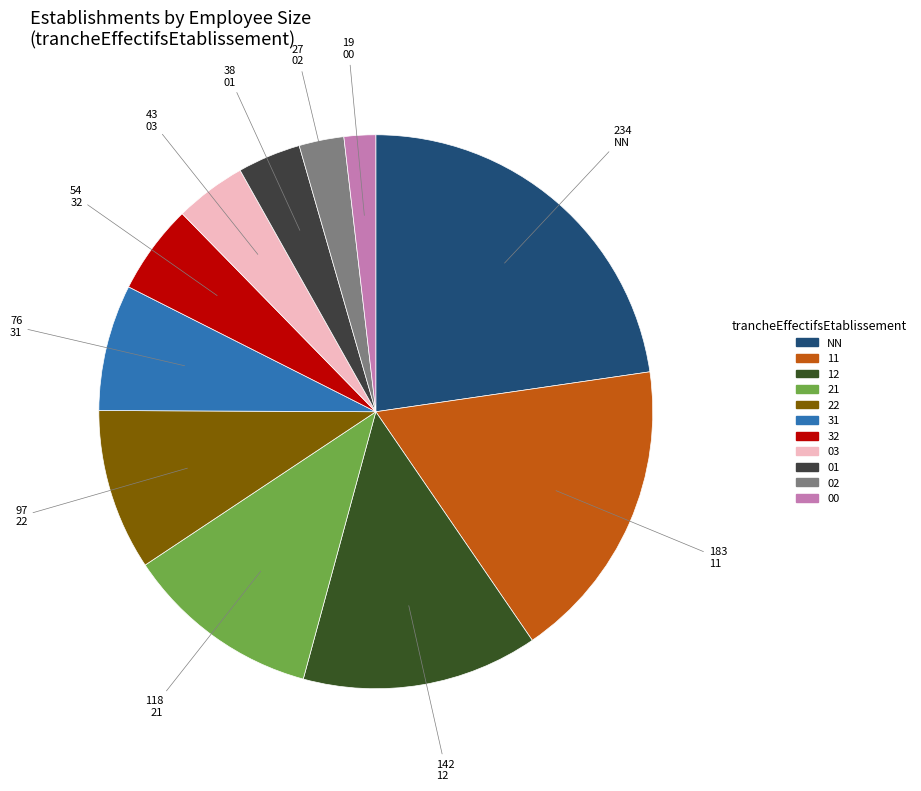

Which slice is the largest?

NN